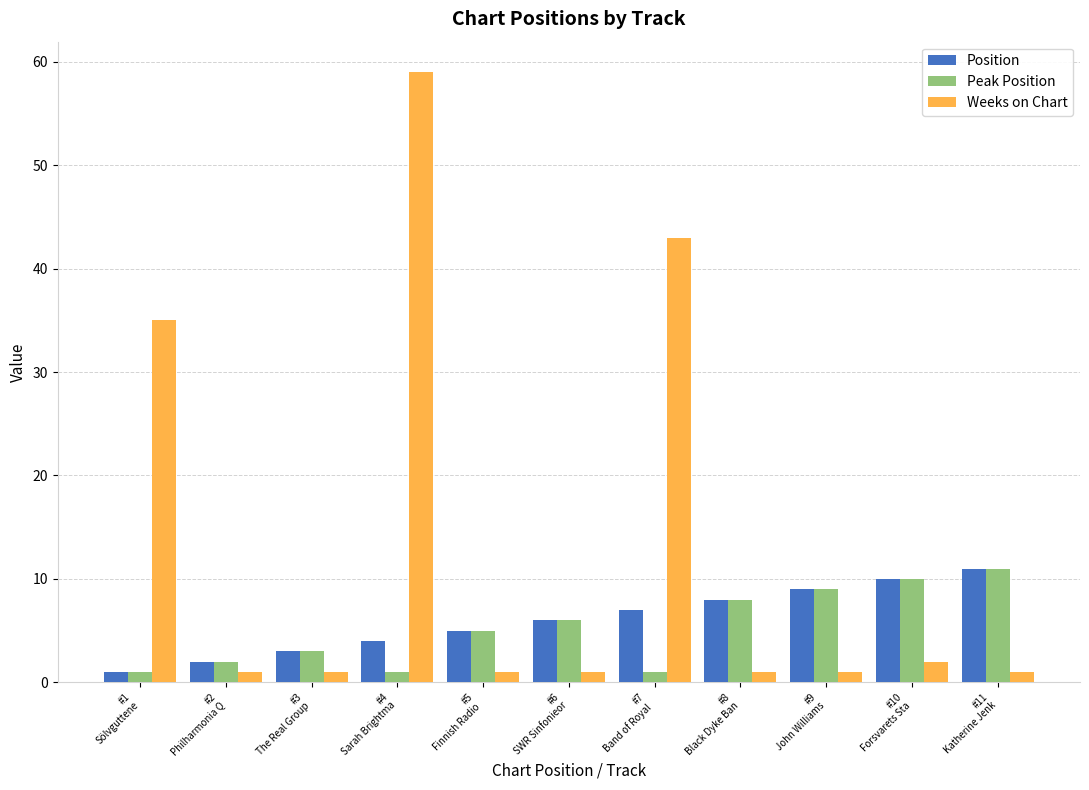

The value of Position at #9
John Williams is 9. True or false?

True